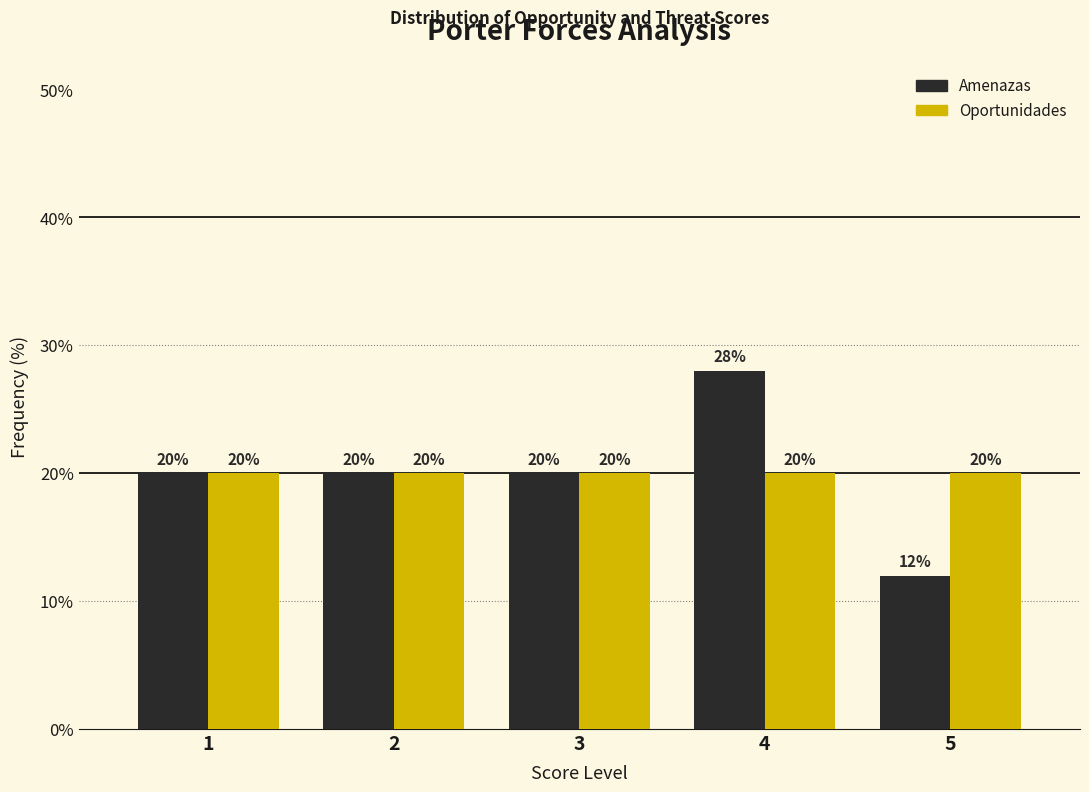

Reading left to right, list all the values displayed in this chart.

Amenazas: 1=20.0	2=20.0	3=20.0	4=28.0	5=12.0
Oportunidades: 1=20.0	2=20.0	3=20.0	4=20.0	5=20.0